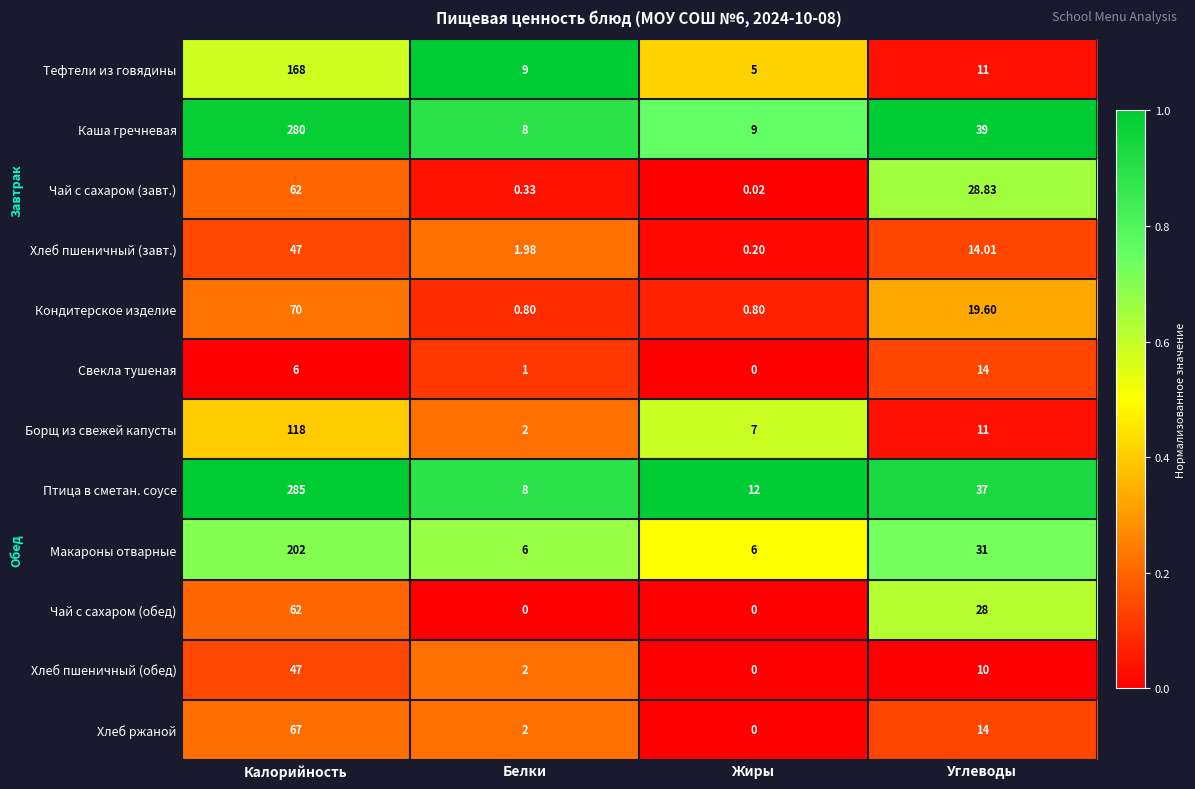

At which label is Каша гречневая closest to 144?

Углеводы